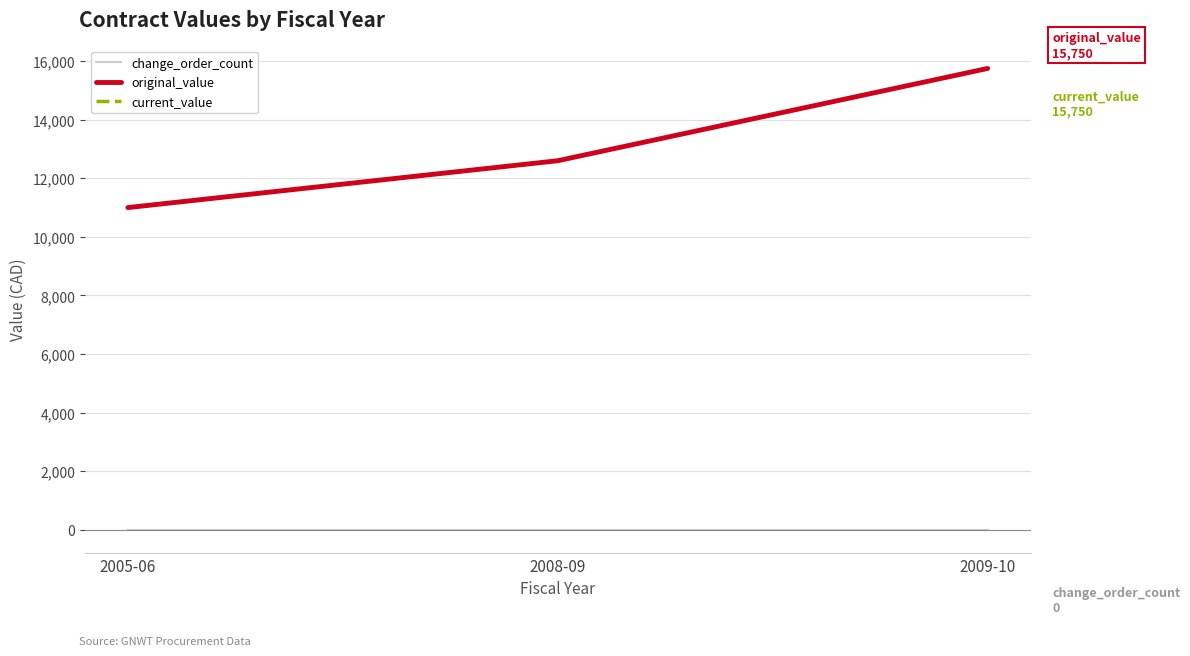

At which label does current_value first exceed 12600?

2009-10